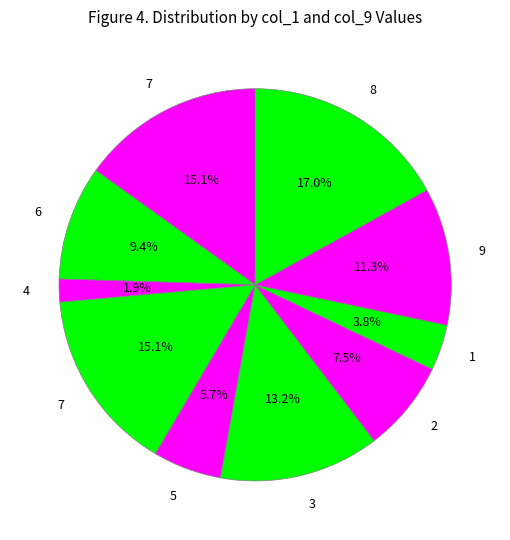

How many segments does this pie chart have?

10